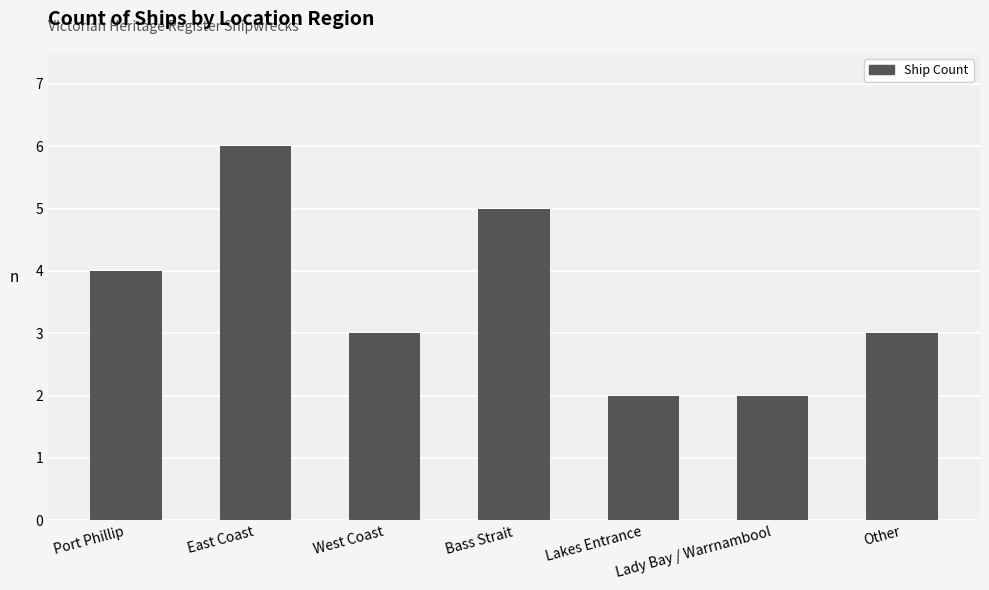

Between Lakes Entrance and West Coast, which is larger?

West Coast